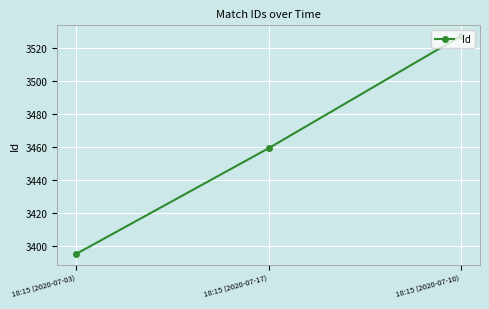

What is the value of the 3rd point from the left?

3527